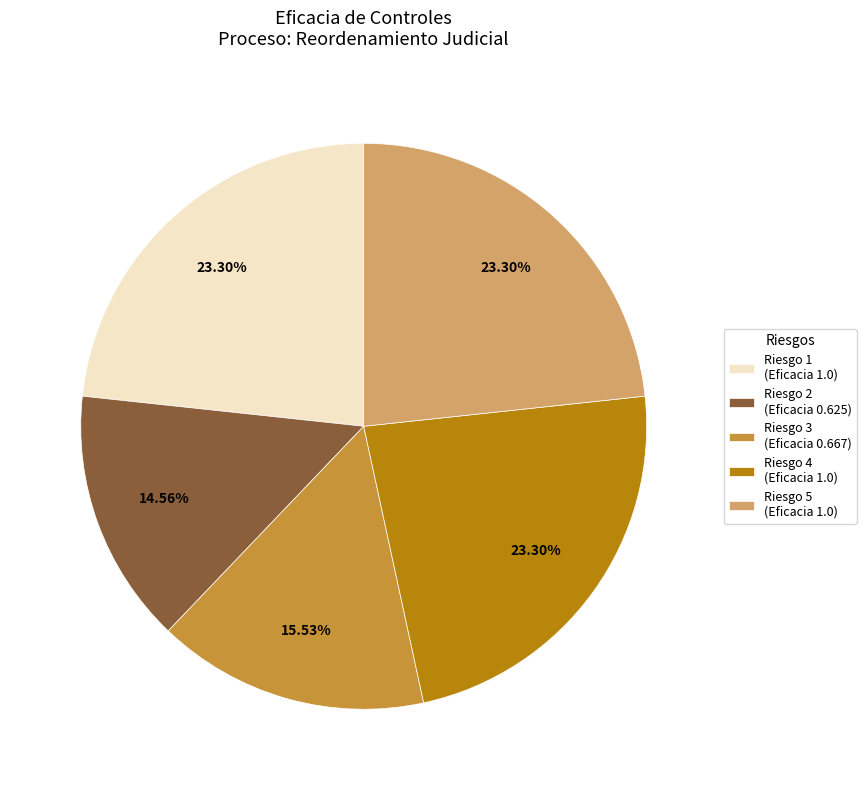

How many segments does this pie chart have?

5